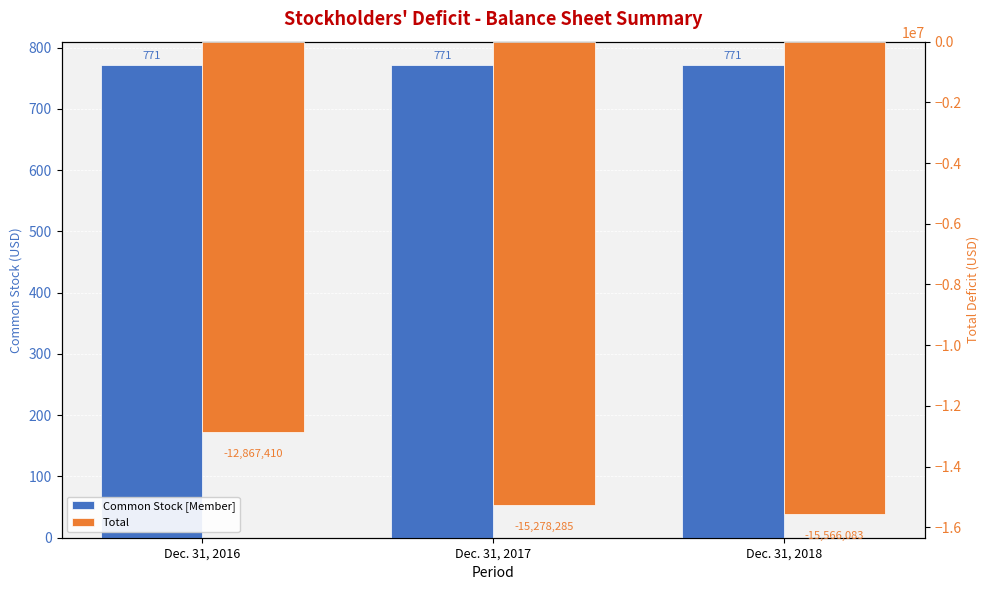

Which series has the largest total across all categories?

Common Stock [Member]